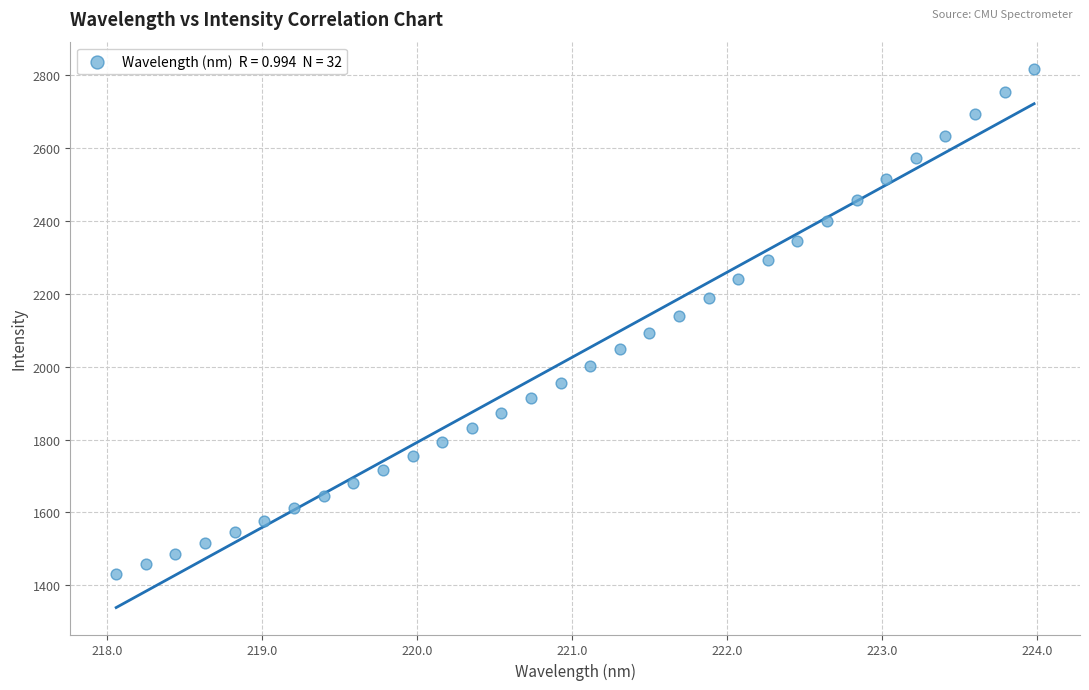

What is the range of X values (max minus min)?

5.9